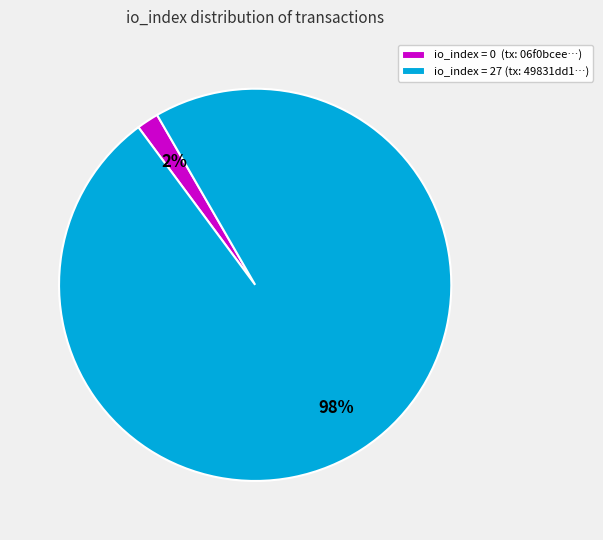

To the nearest percent, what is the average slice percentage?

50%